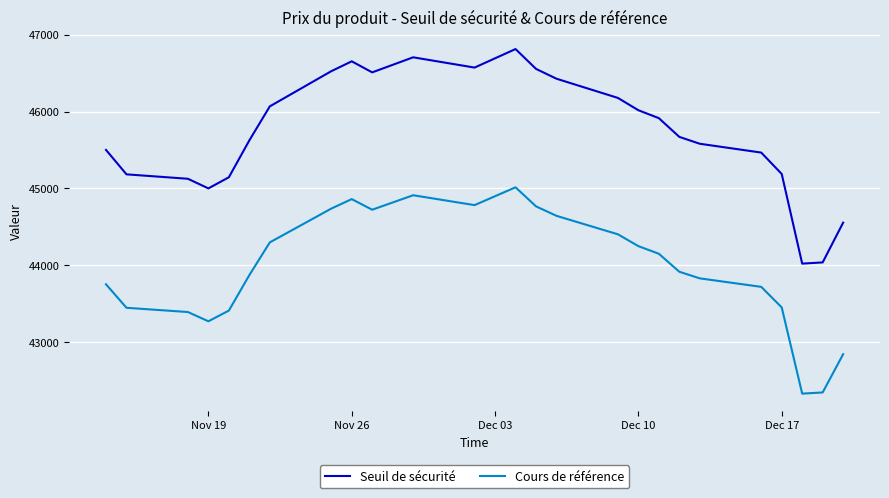

What is the greatest value displayed?

46814.6